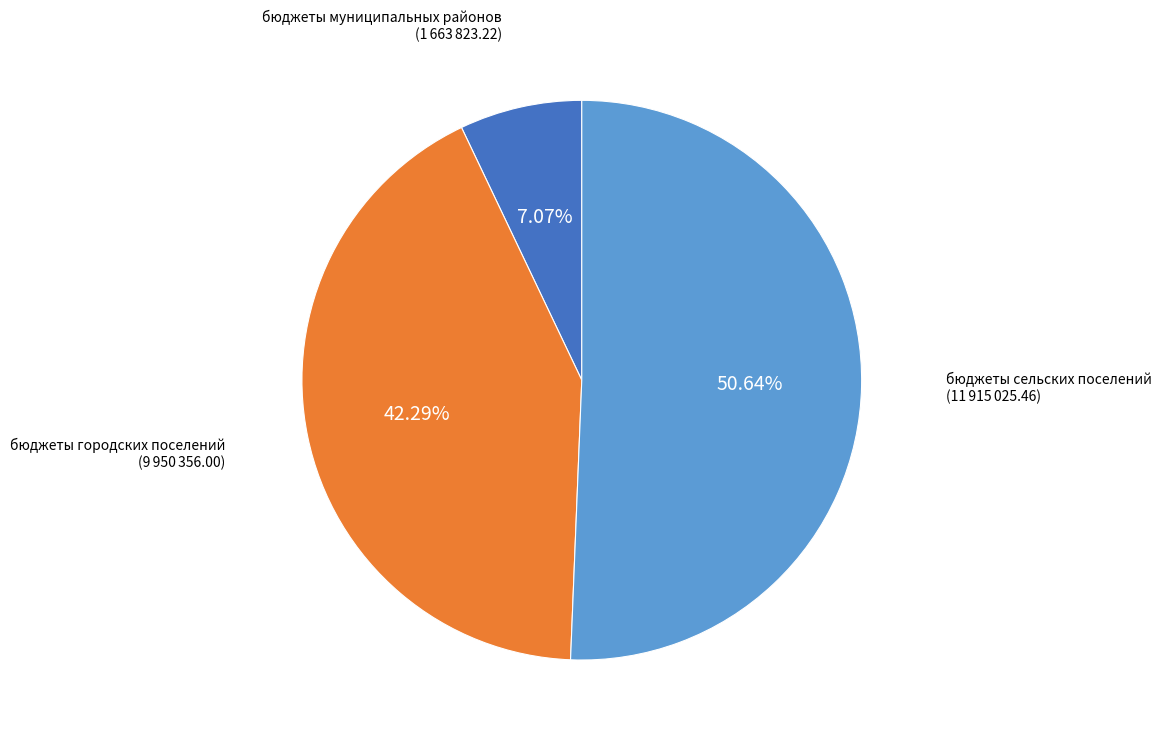

Does any single category account for the majority?

Yes